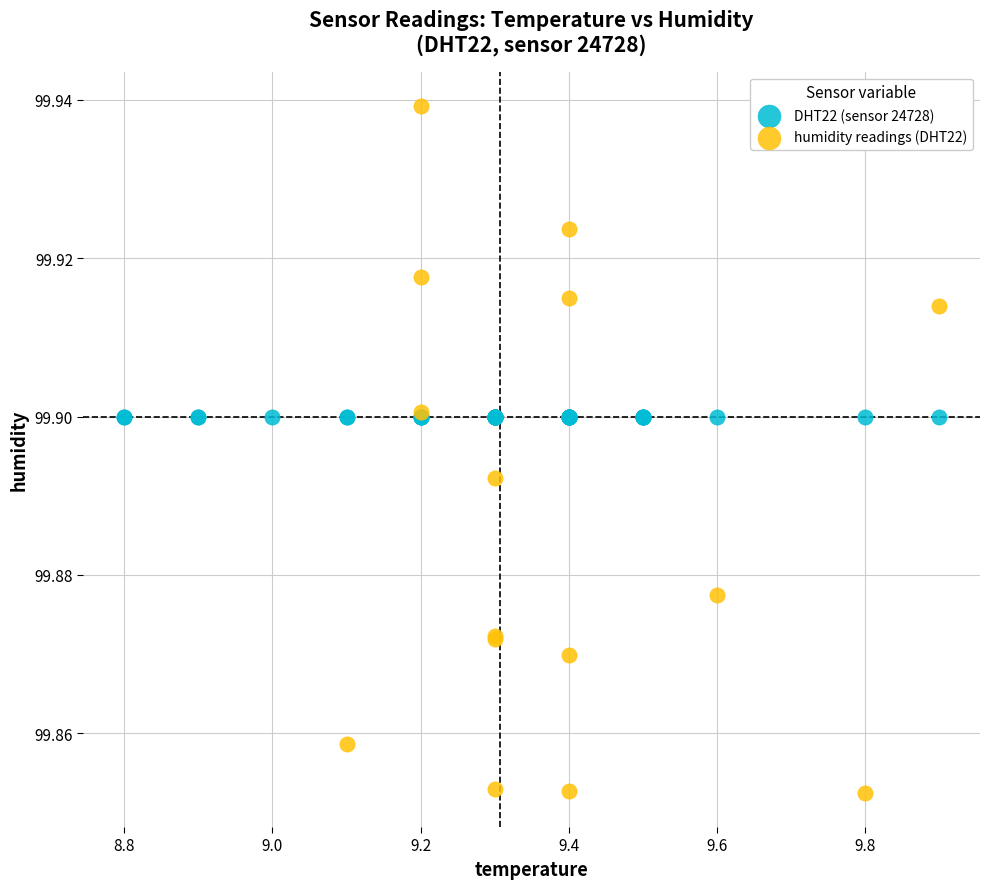

Which series contains the lowest Y value?

humidity readings (DHT22)